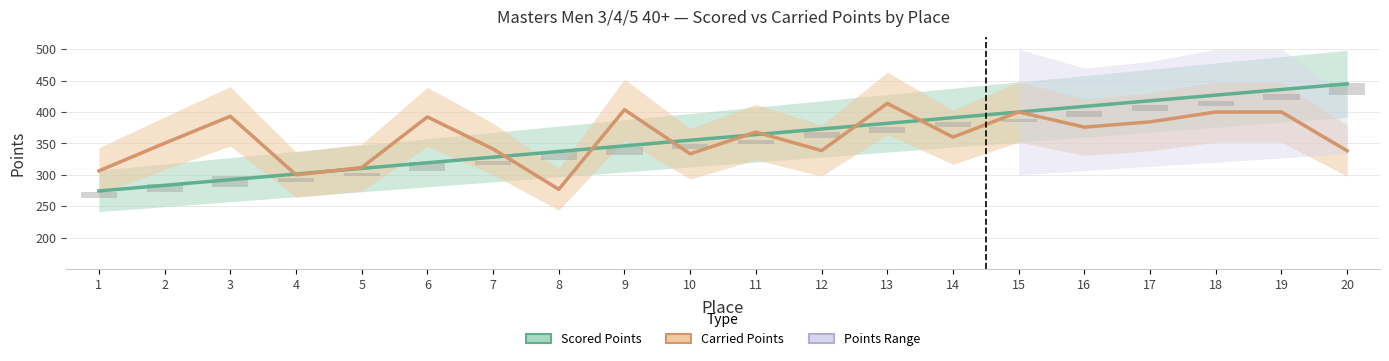

Which series has the widest spread of values?

Scored Points